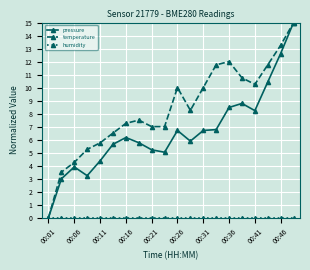

What is the value of the pressure point at the 9th from the left?

5.2